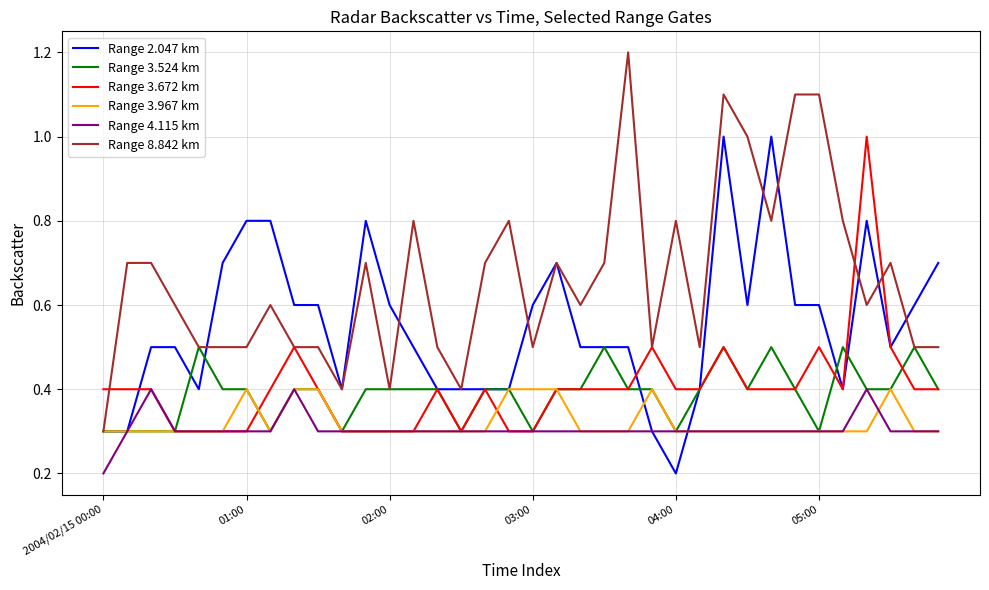

What is the difference between the second highest and minimum values in the Range 8.842 km series?

0.8